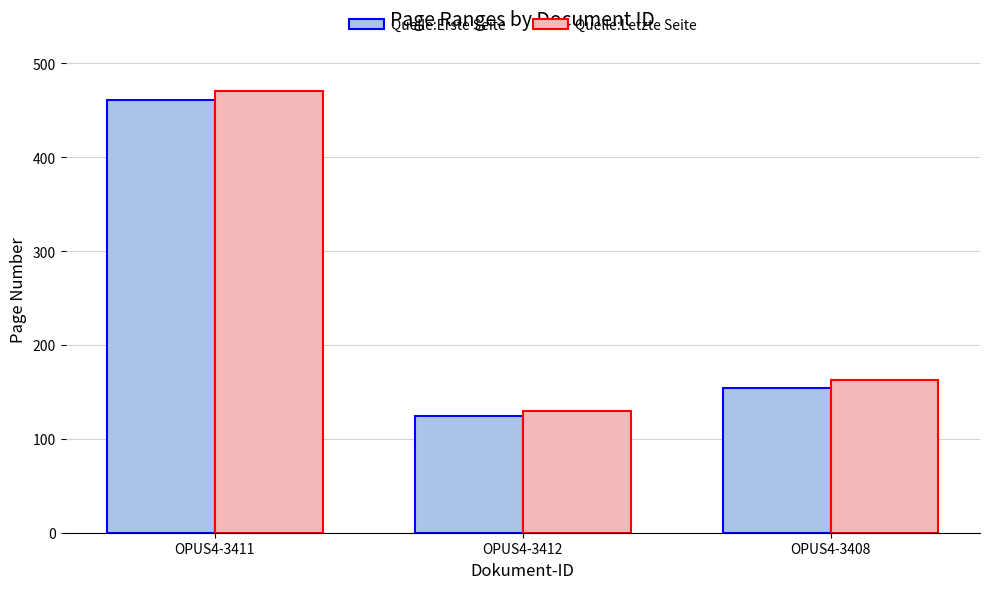

Which series has the widest spread of values?

Quelle:Letzte Seite